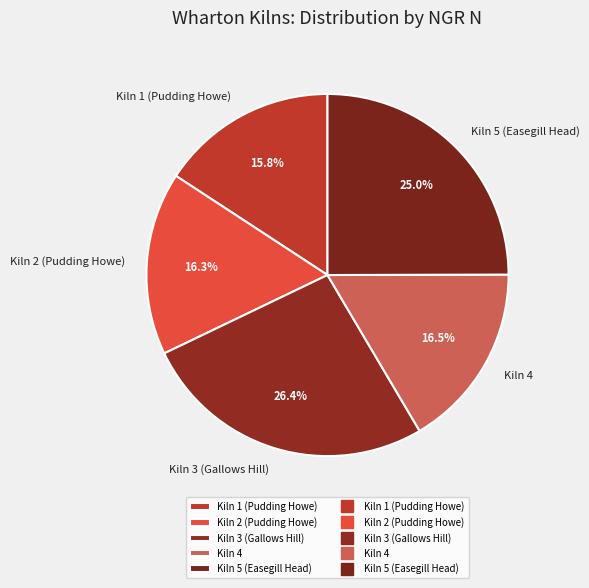

What percentage is the Kiln 1 (Pudding Howe) slice, to the nearest percent?

16%